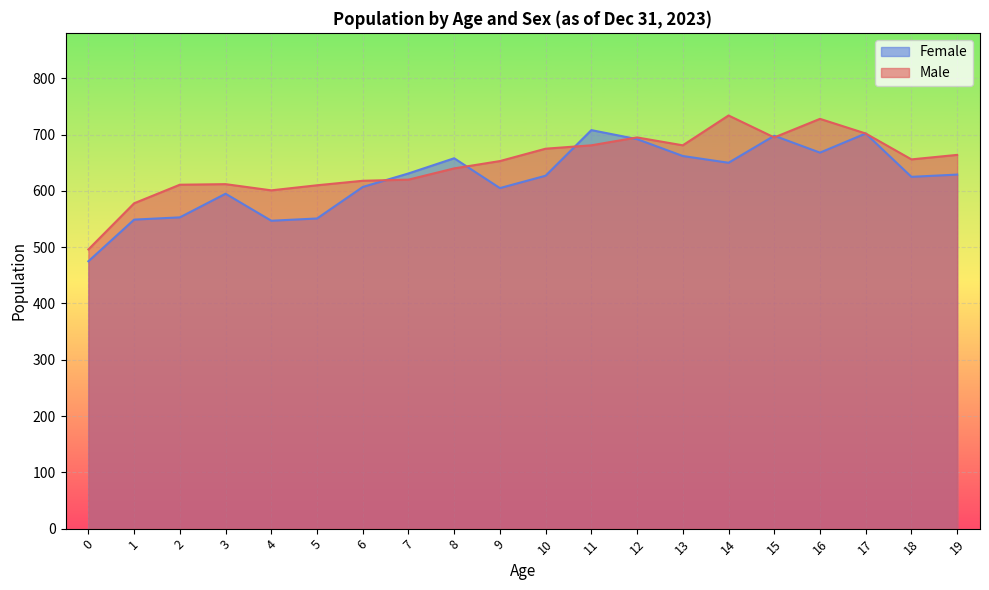

True or false: Female and Male intersect in this chart.

True